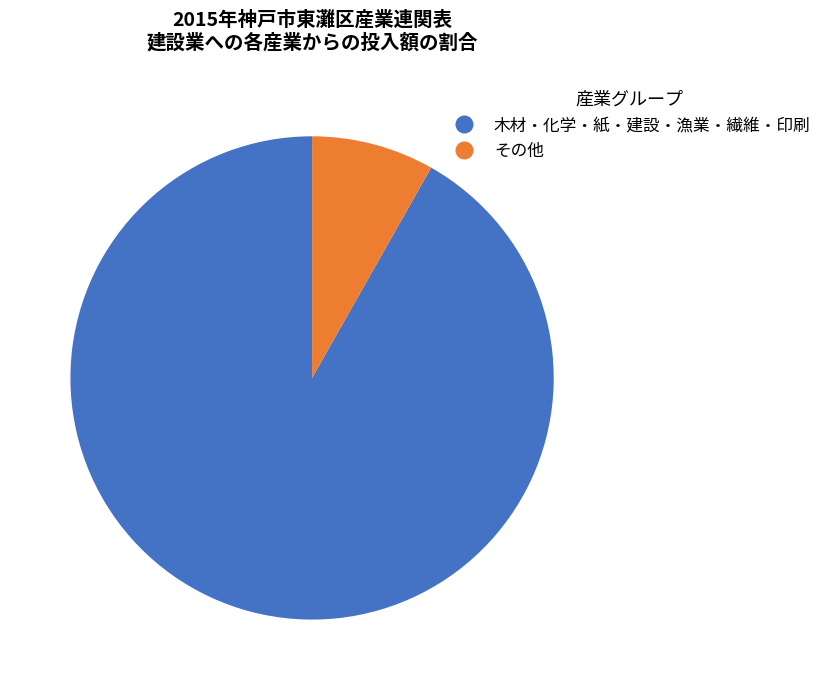

Does any single category account for the majority?

Yes